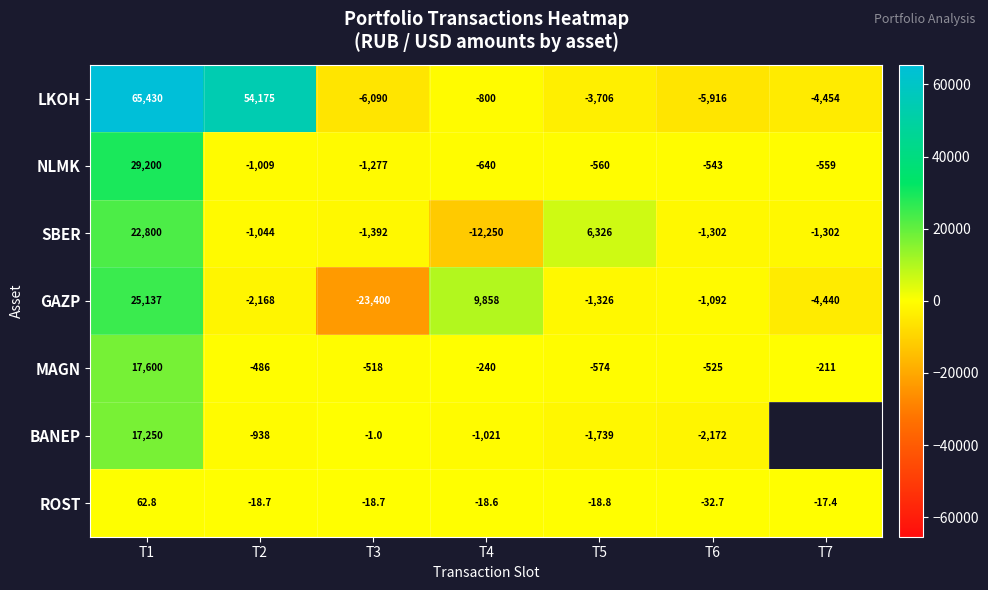

What is the average value of the LKOH series?

14091.3